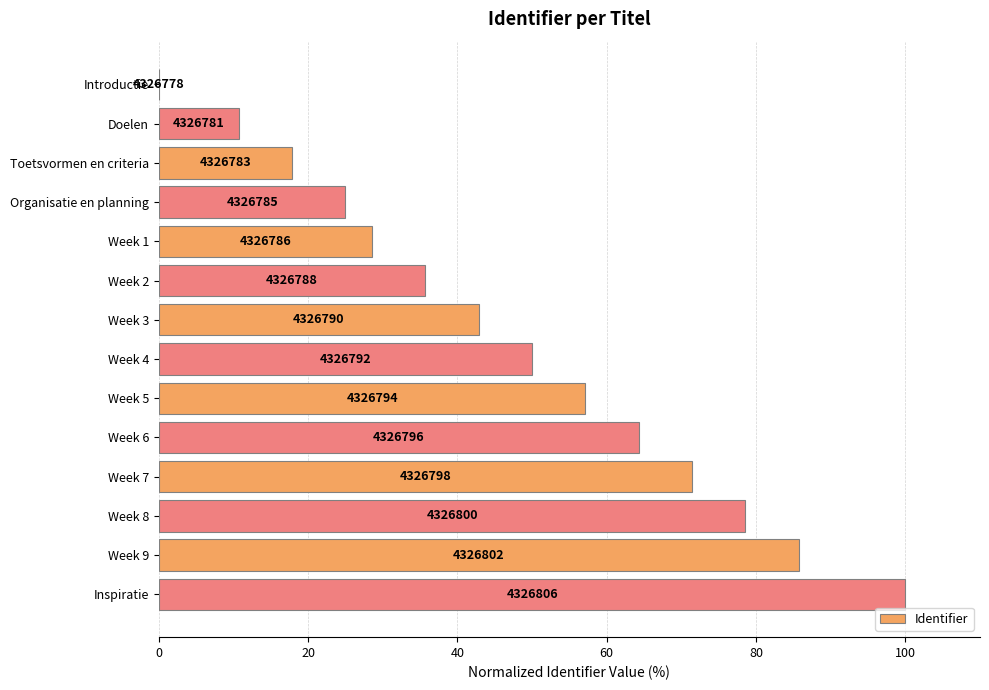

Count the number of data series in this chart.

1